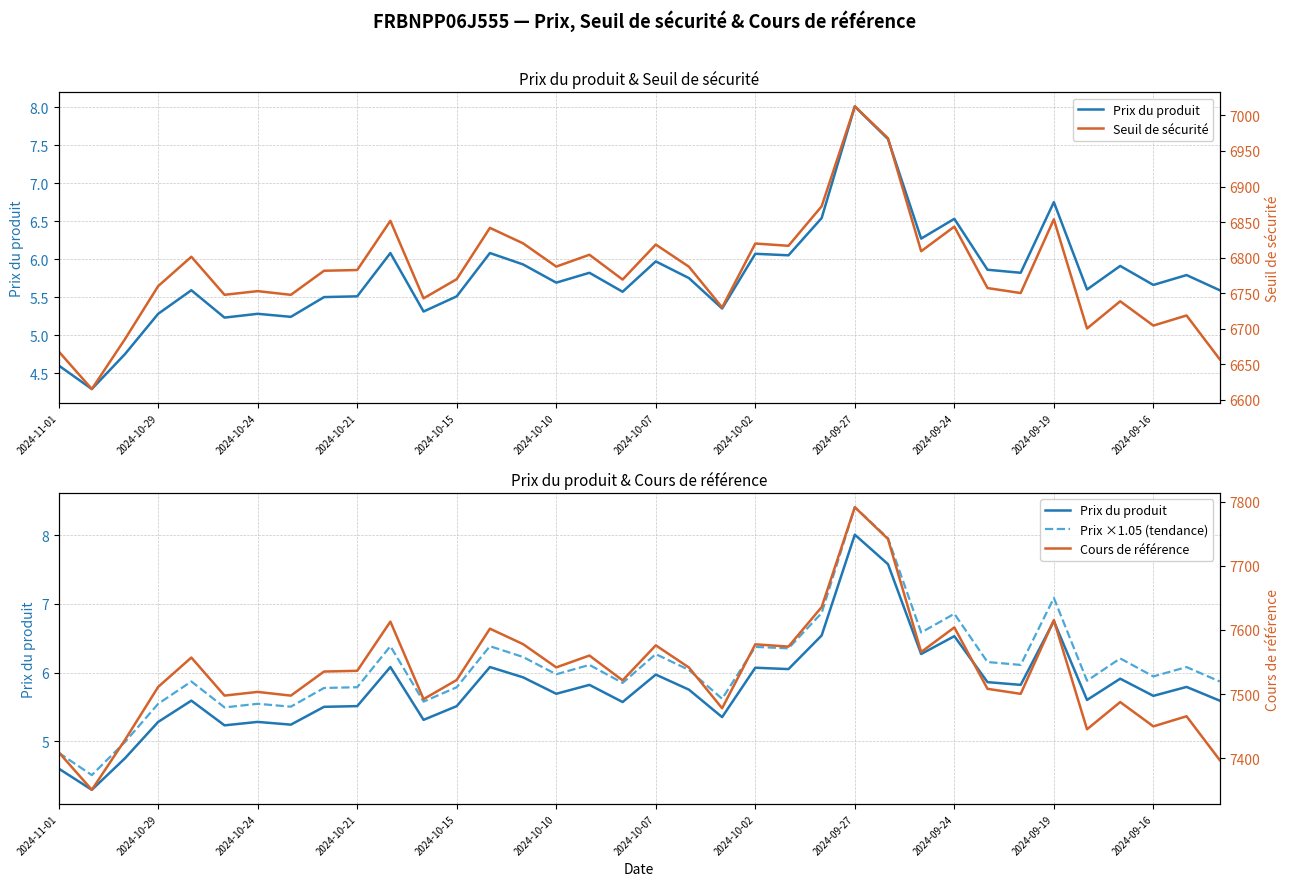

How many interior local peaks does the Prix du produit series have?

12